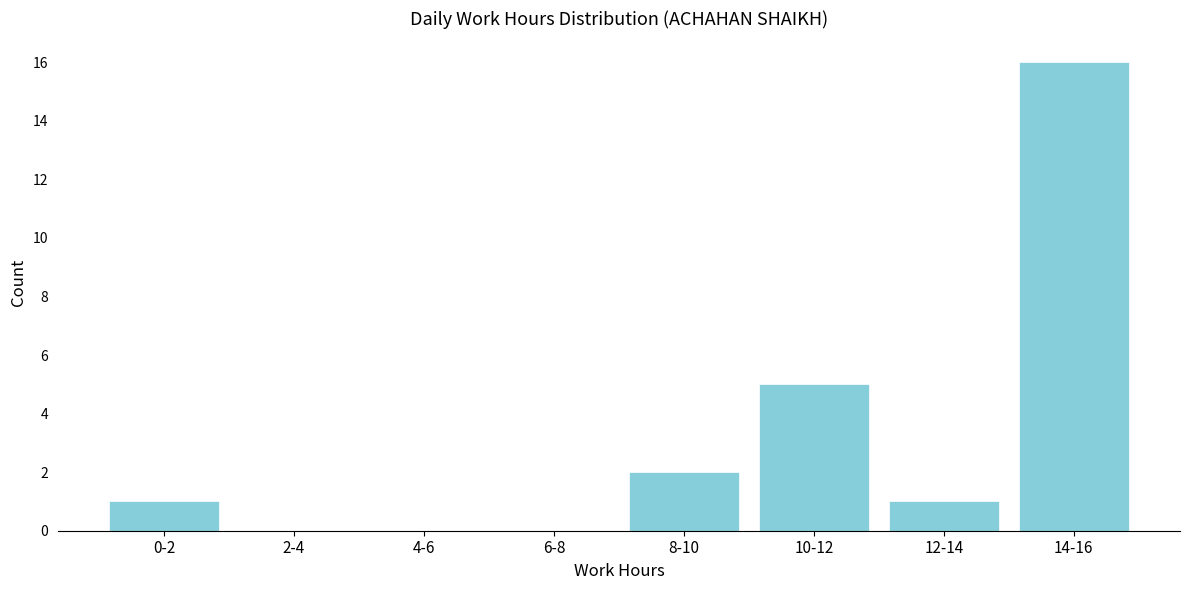

Reading left to right, extract all data points from this chart.

0-2=1	2-4=0	4-6=0	6-8=0	8-10=2	10-12=5	12-14=1	14-16=16